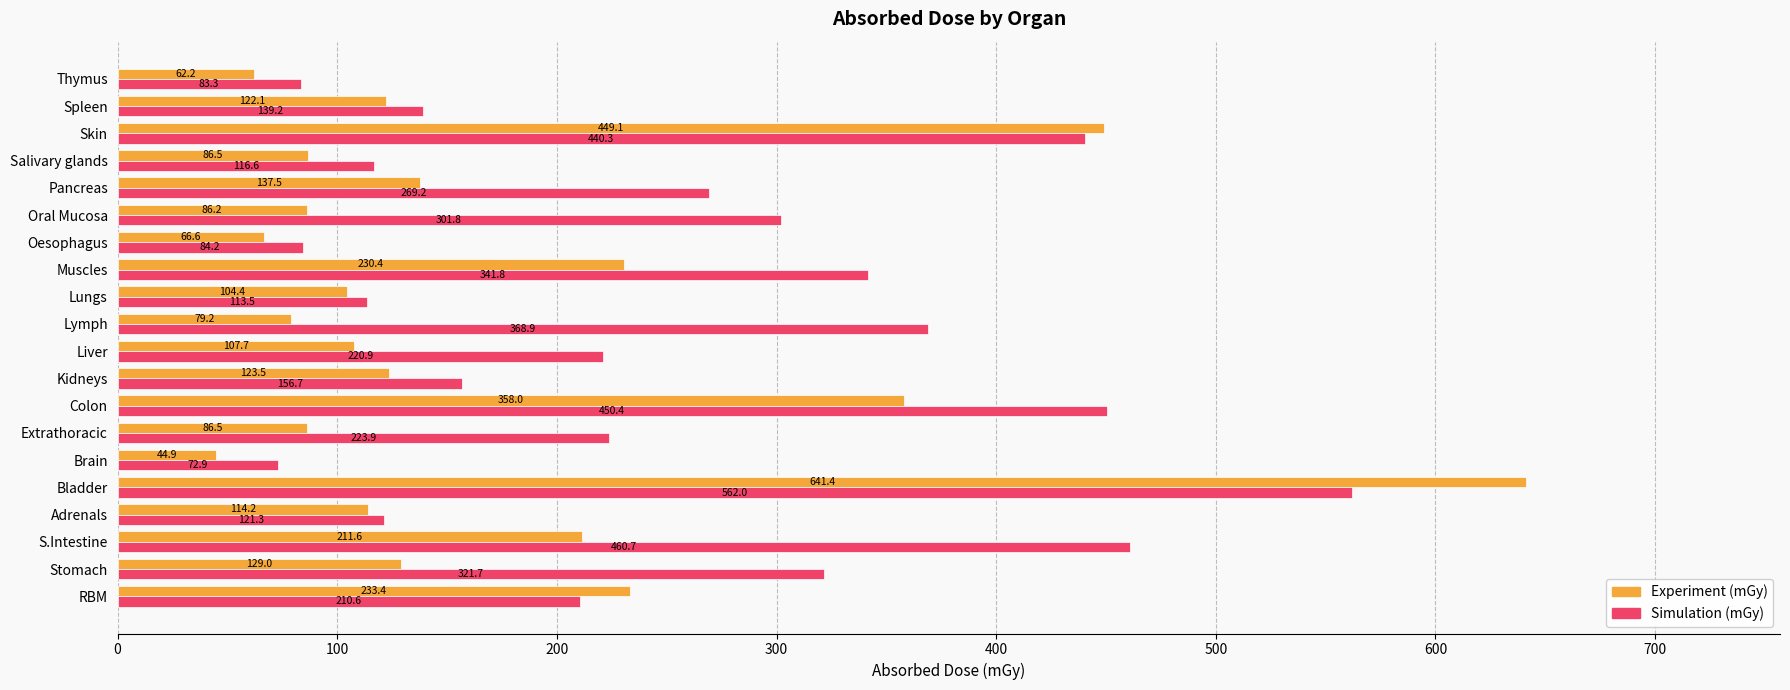

What value does the Experiment (mGy) series have at Oral Mucosa?

86.2